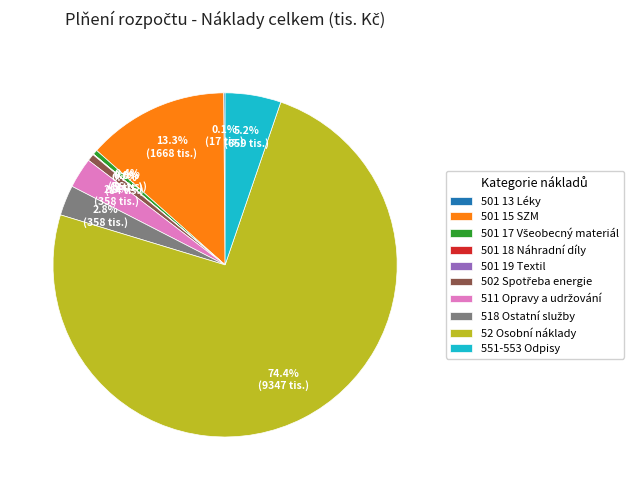

Is there a majority slice in this chart?

Yes